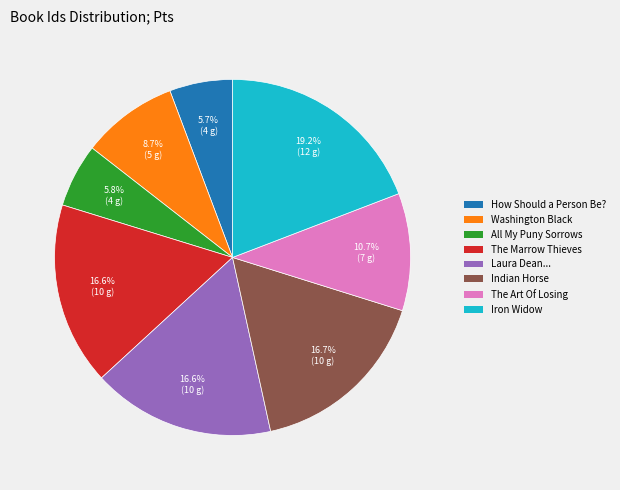

Is there any slice that represents more than half of the pie?

No